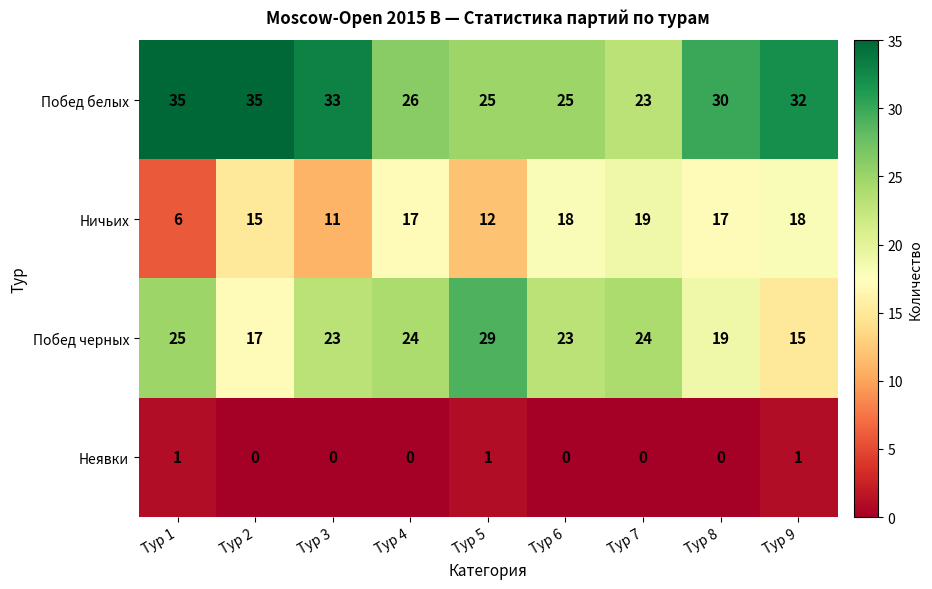

List the series in order of their overall mean, lowest first.

Неявки, Ничьих, Побед черных, Побед белых